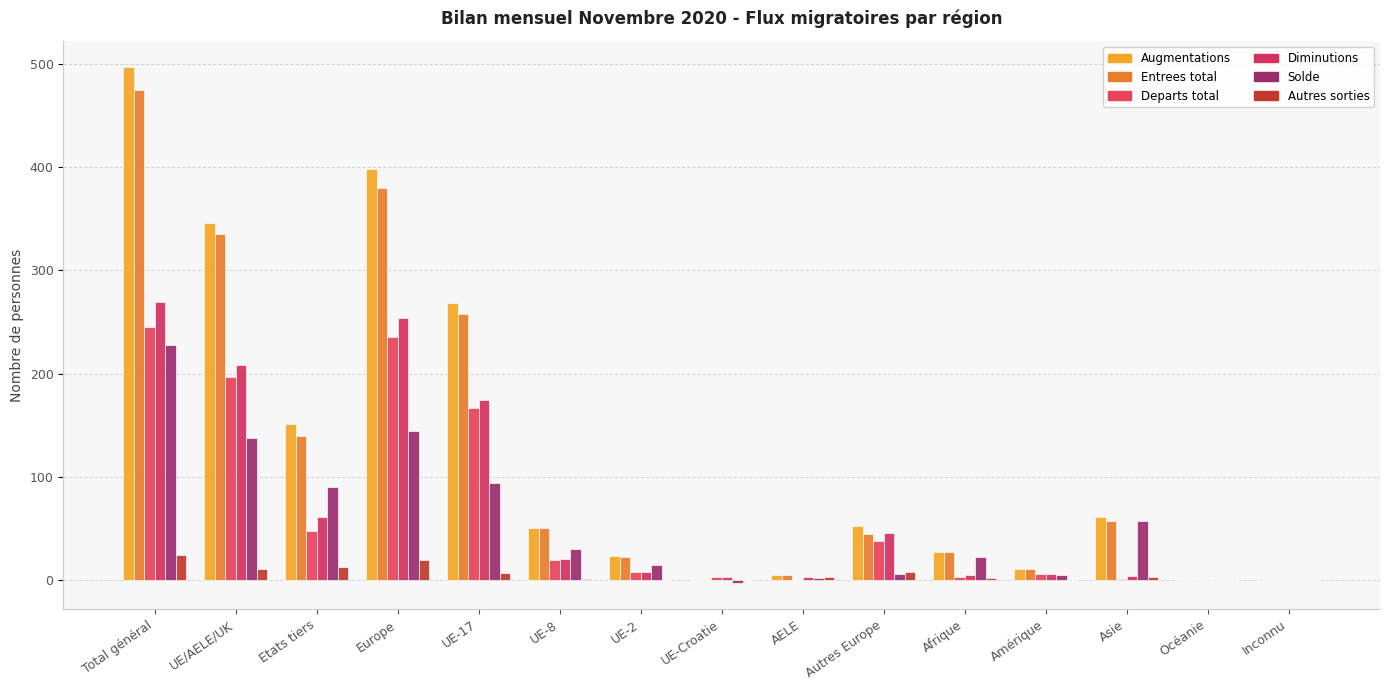

Which has a higher value, Total général or AELE?

Total général